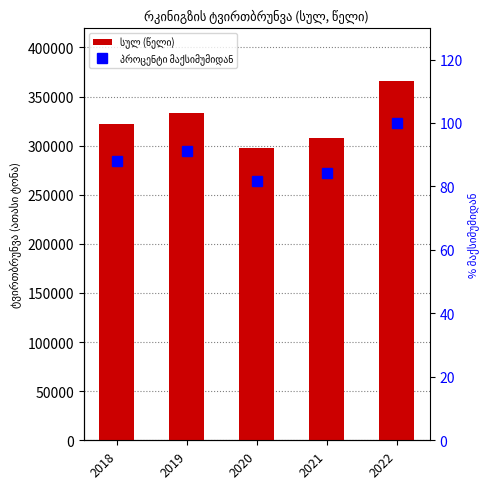

How many data points in პროცენტი მაქსიმუმიდან are above 88?

3